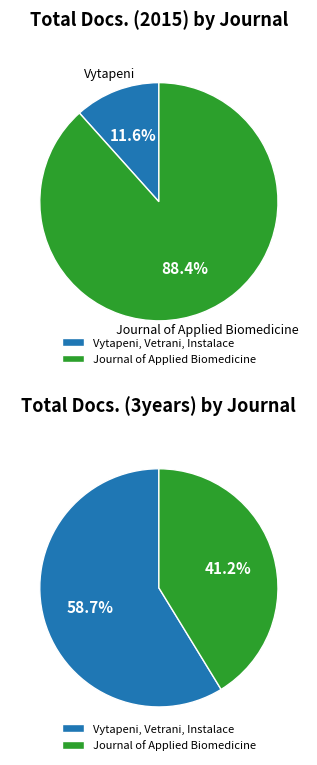

To the nearest percent, what is the difference between the Vytapeni, Vetrani, Instalace and Journal of Applied Biomedicine slice percentages?

77%